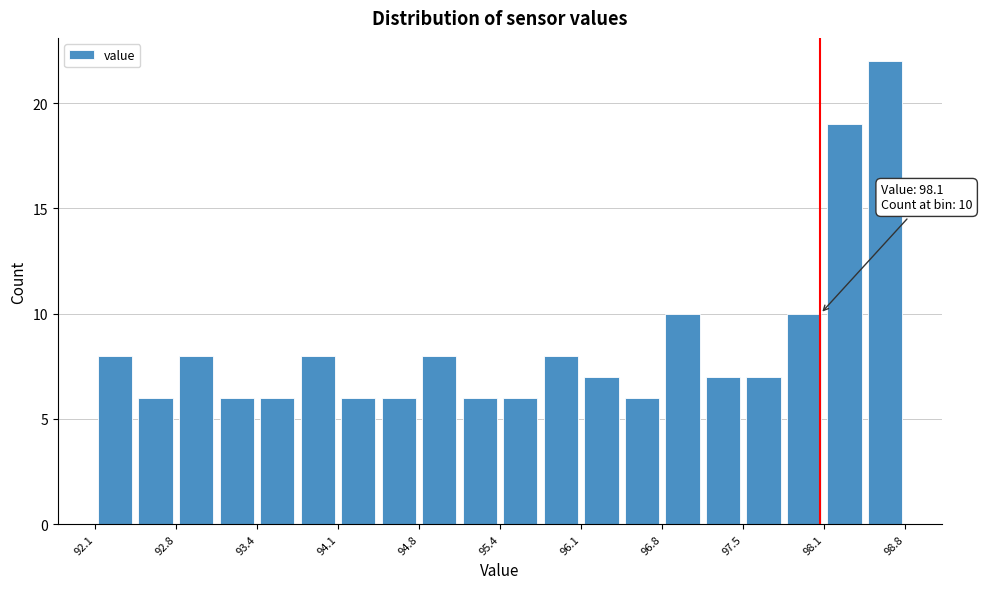

Read against the x-axis, roughly where is the centre of the tallest bar?

98.6